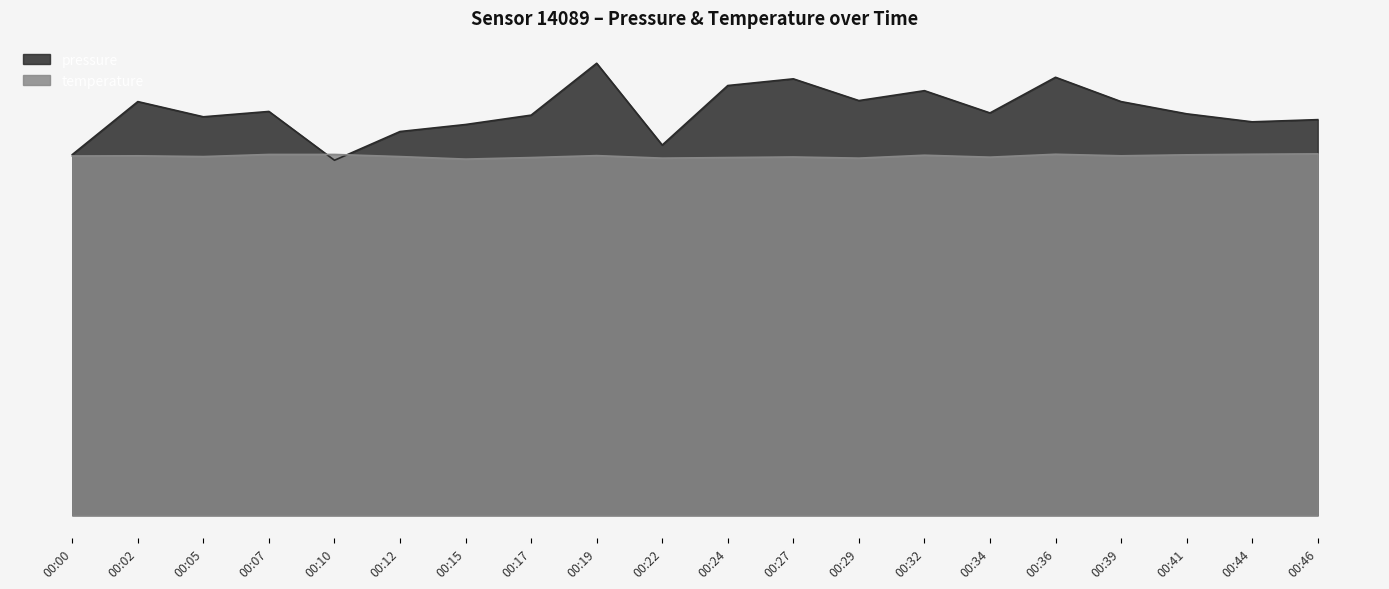

Where is the first local minimum for temperature?

00:05